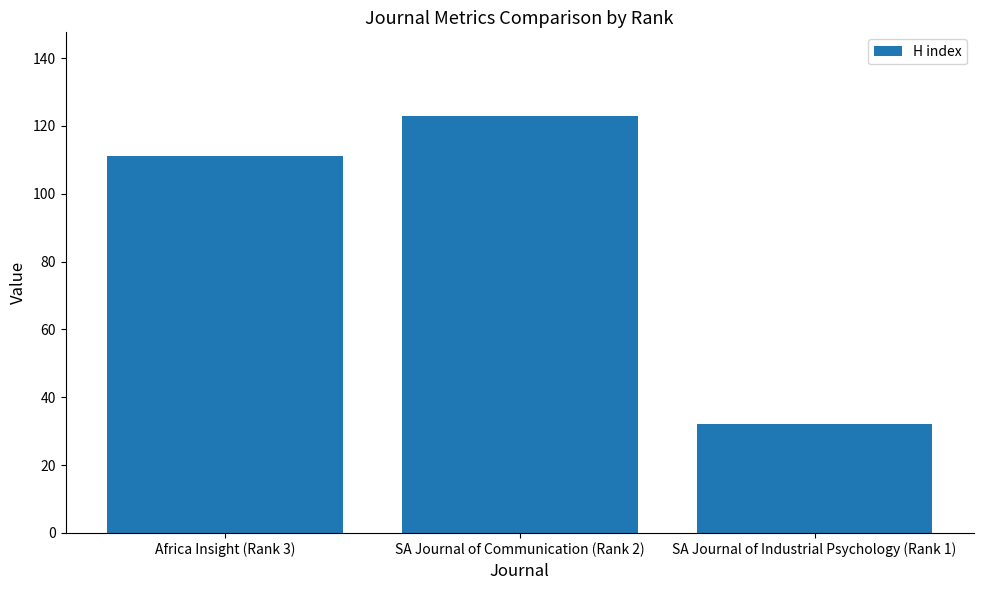

Which has a higher value, SA Journal of Communication (Rank 2) or Africa Insight (Rank 3)?

SA Journal of Communication (Rank 2)